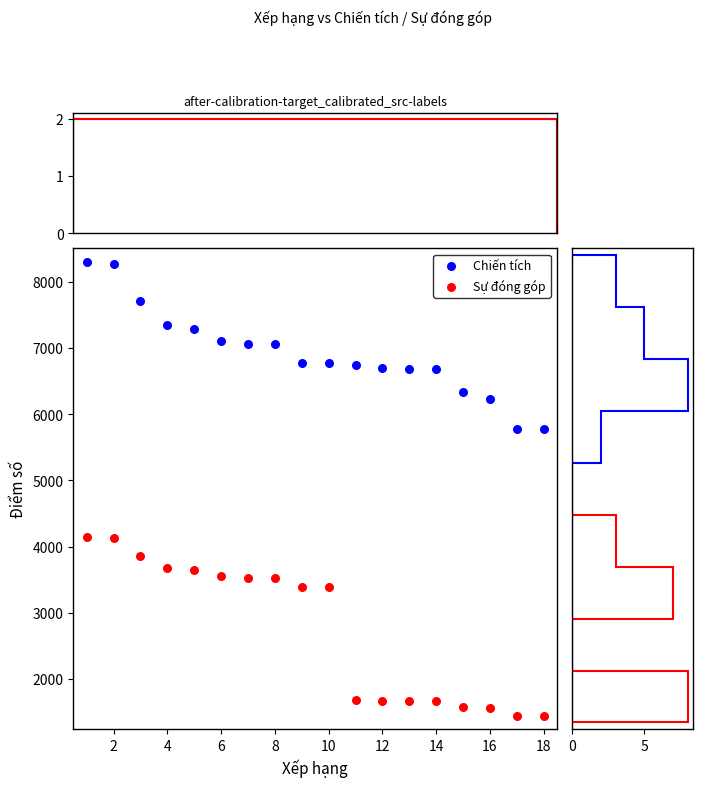

What are all the series names shown in the legend?

Chiến tích, Sự đóng góp